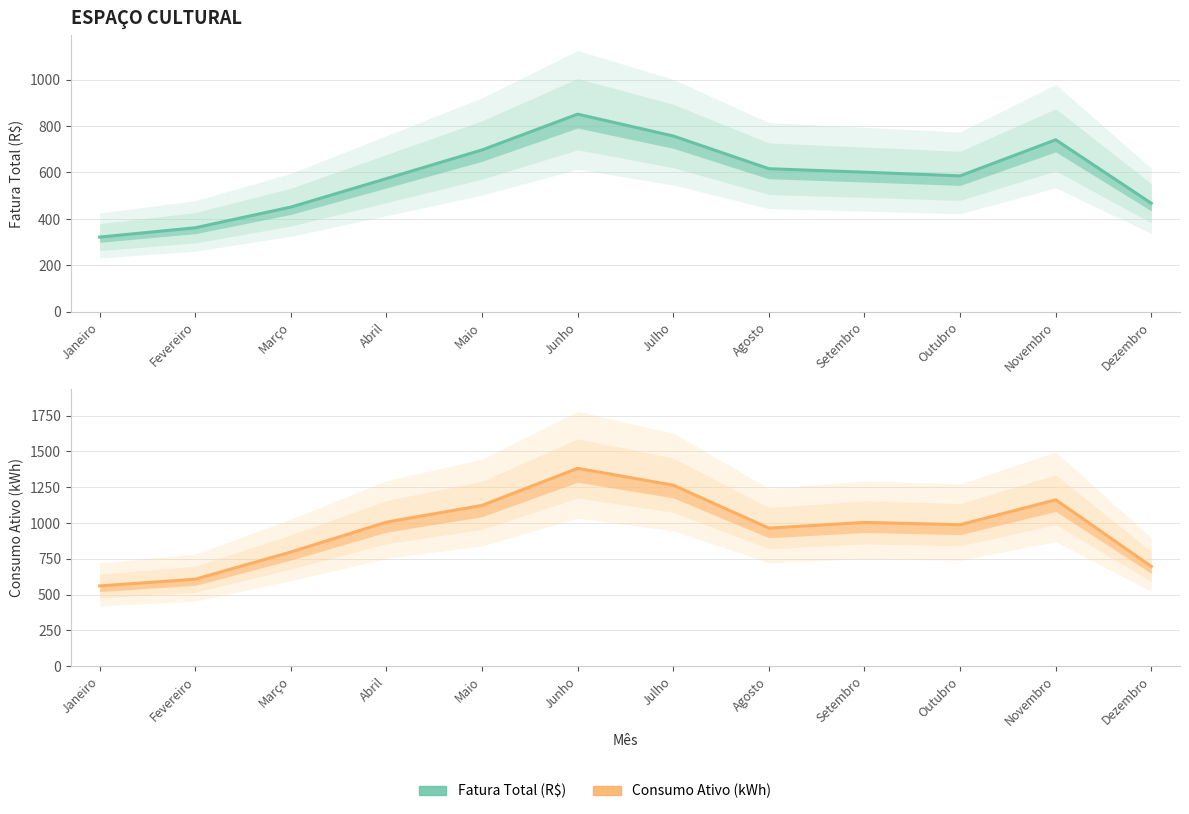

List the labels in order of Fatura Total (R$) value, smallest first.

Janeiro, Fevereiro, Março, Dezembro, Abril, Outubro, Setembro, Agosto, Maio, Novembro, Julho, Junho